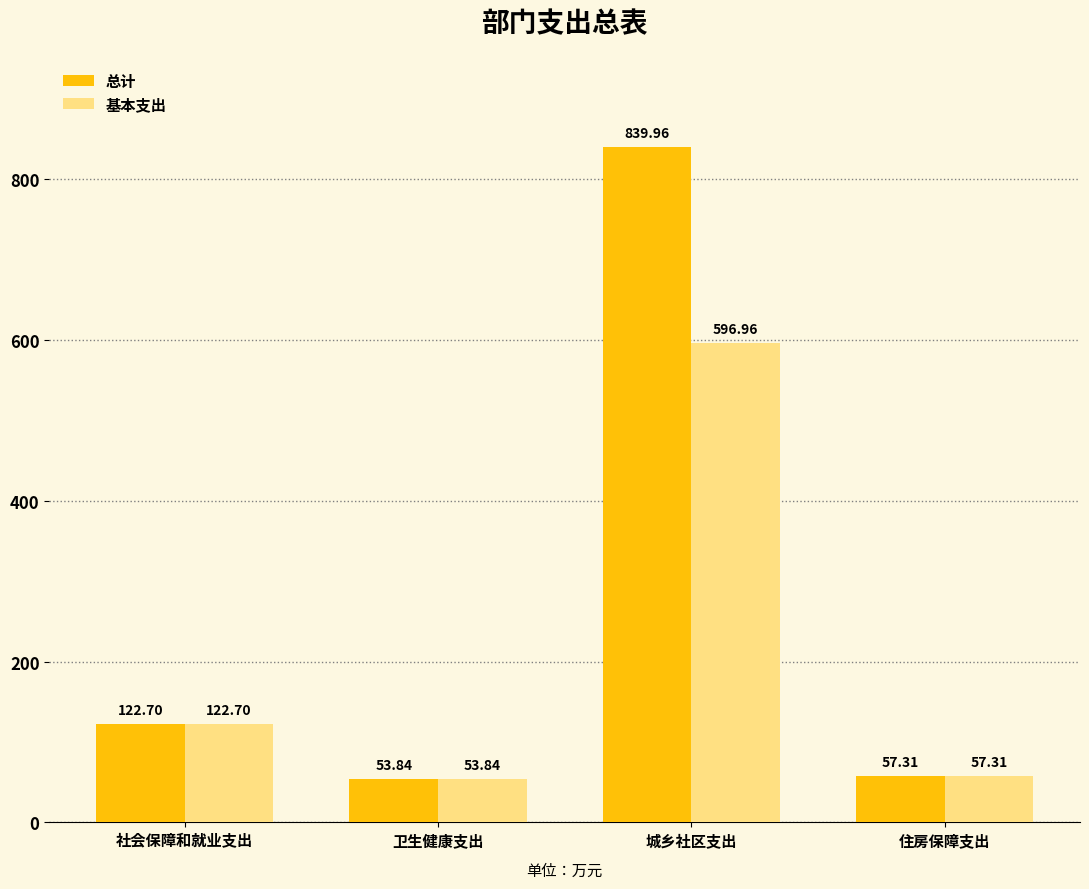

How many groups of bars are there?

4